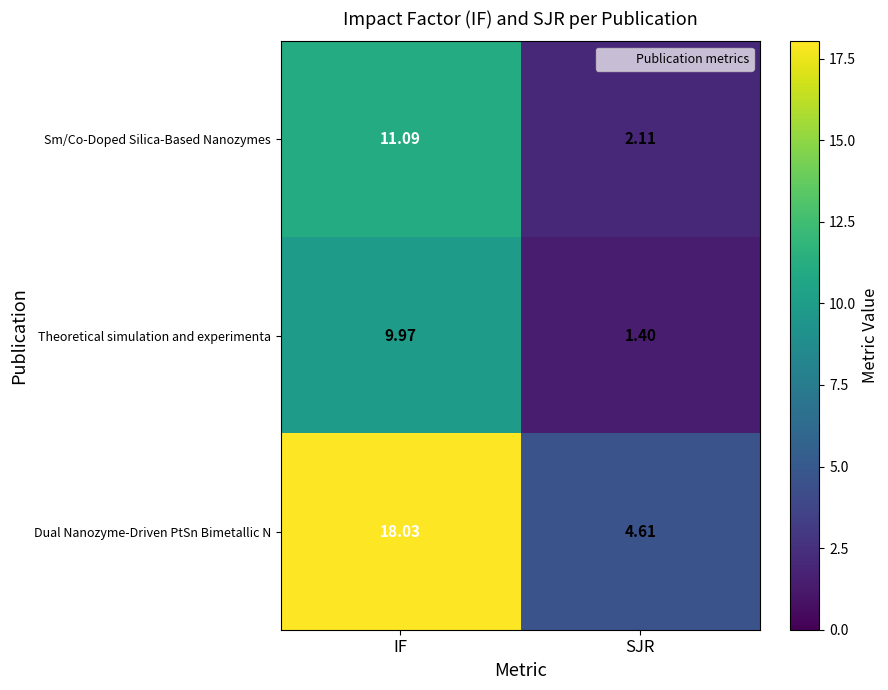

Where does the Theoretical simulation and experimenta series first go above 9?

IF